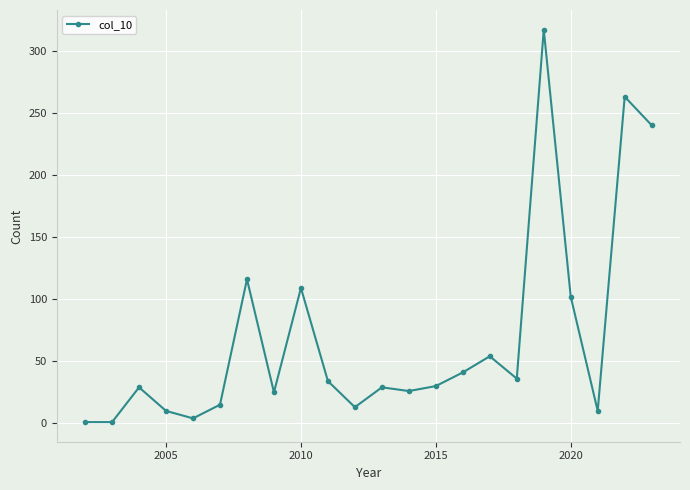

True or false: there are more than 1 points higher than both neighbors.

True